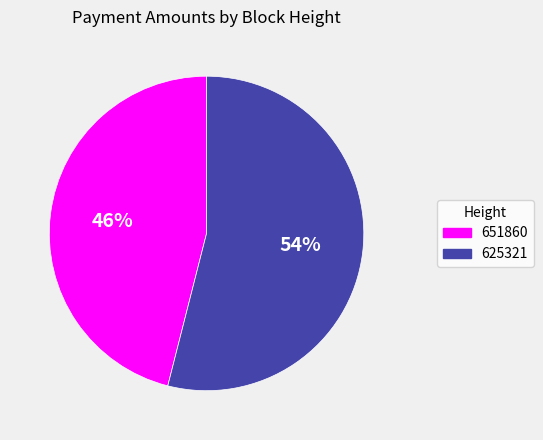

Which category has the biggest portion of the pie?

625321